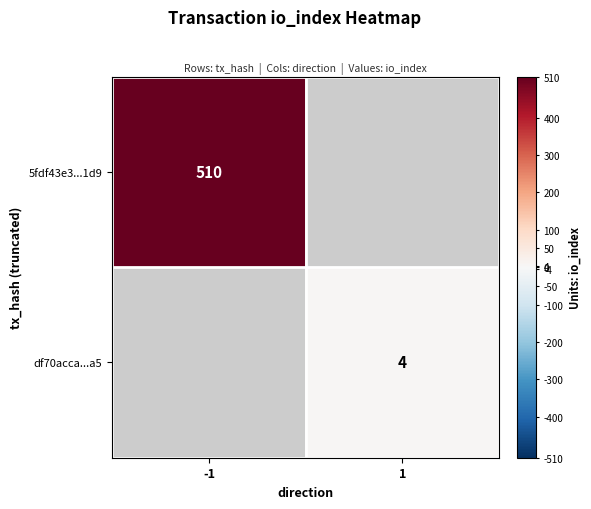

Which label corresponds to the largest value in the chart?

-1